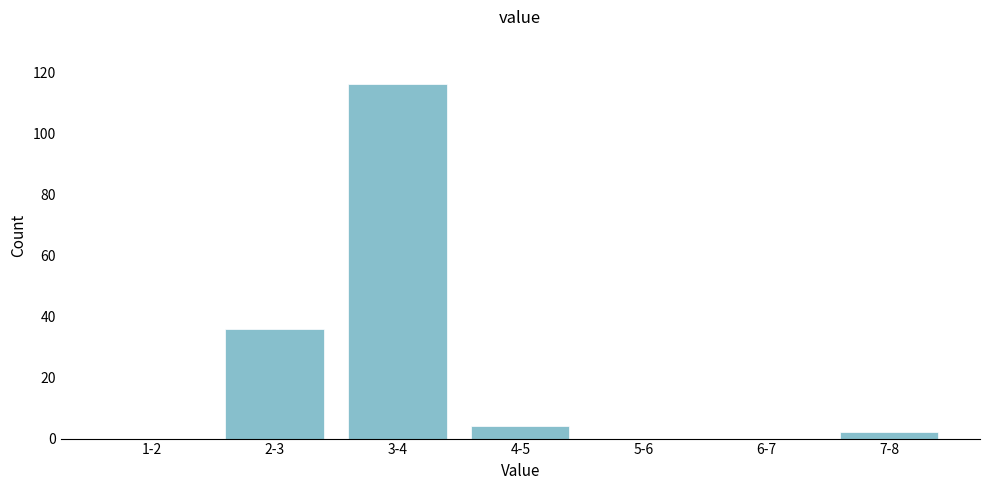

Reading left to right, extract all data points from this chart.

1-2=0	2-3=36	3-4=116	4-5=4	5-6=0	6-7=0	7-8=2